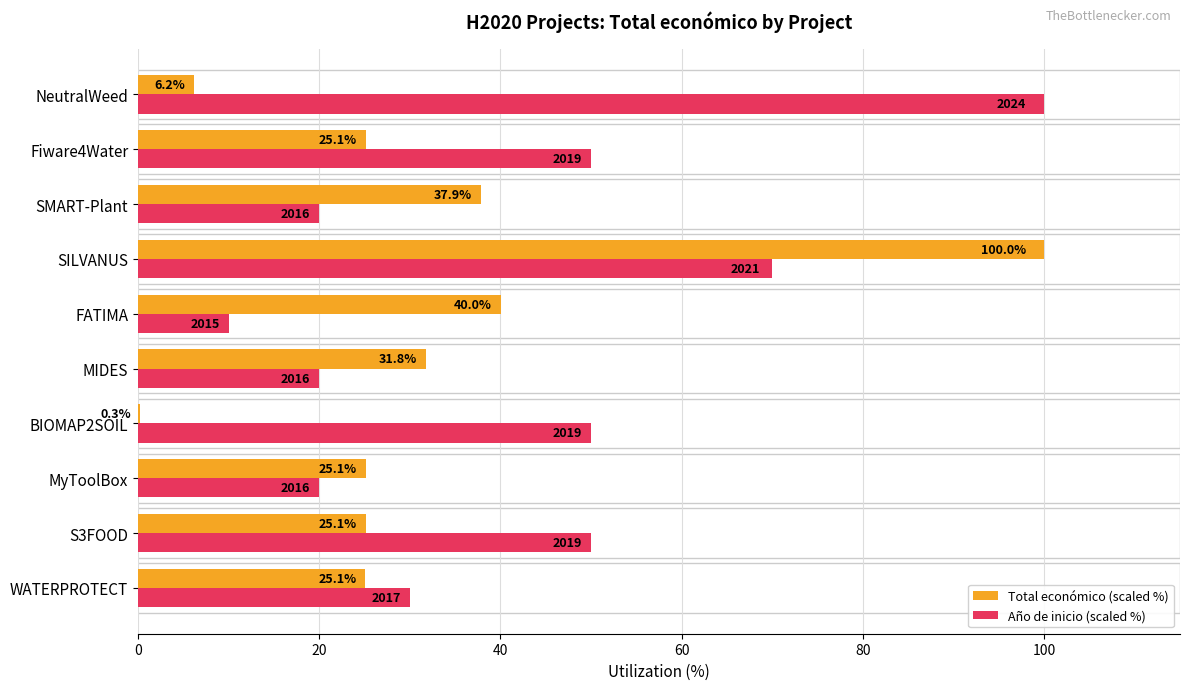

True or false: Año de inicio (scaled %) has a value of 50.0 at Fiware4Water.

True